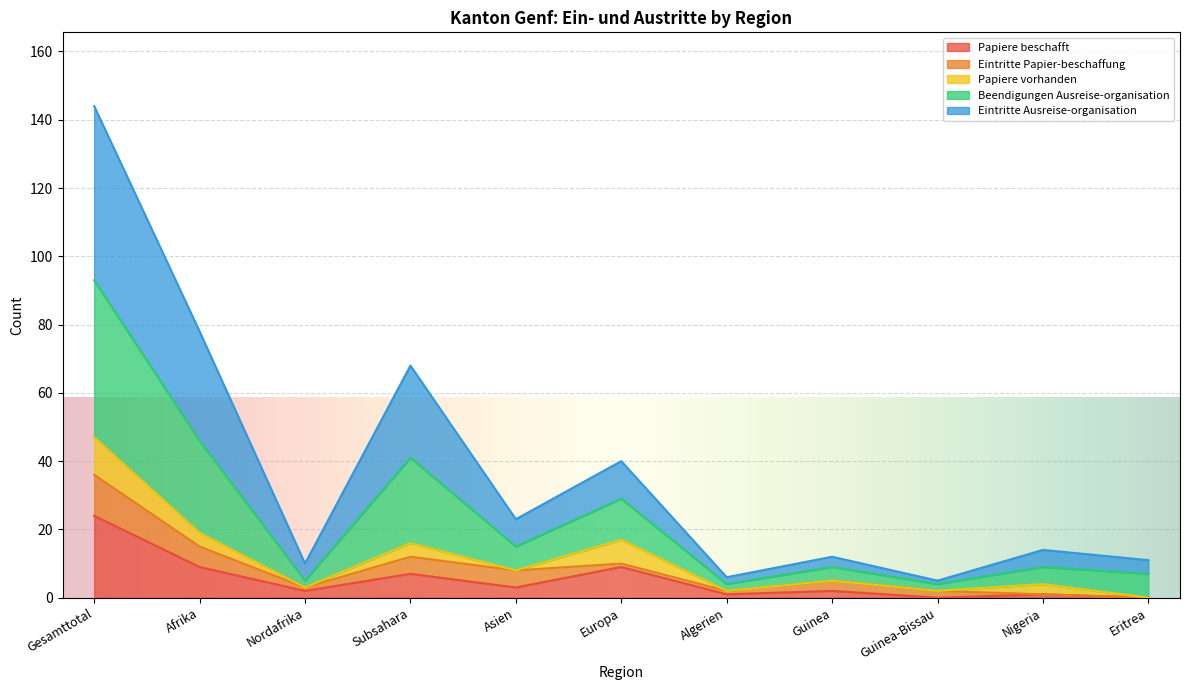

Is the value of Eintritte Ausreise-organisation at Subsahara greater than the value of Beendigungen Ausreise-organisation at Europa?

Yes